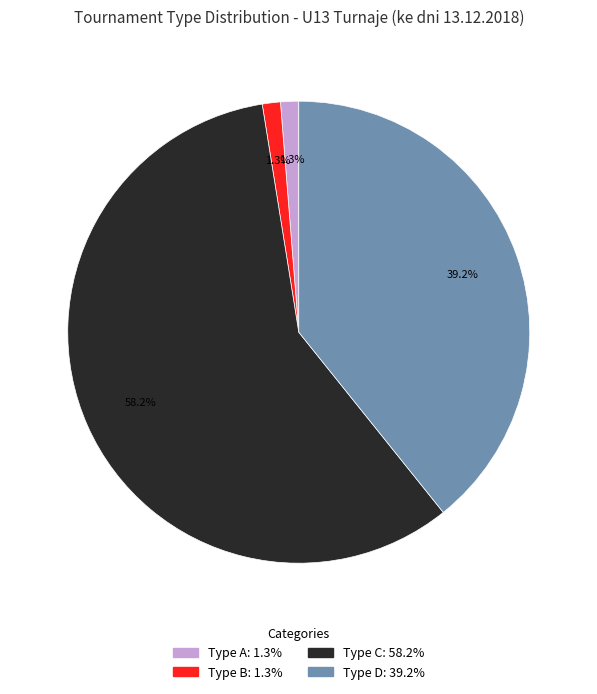

Does any single category account for the majority?

Yes